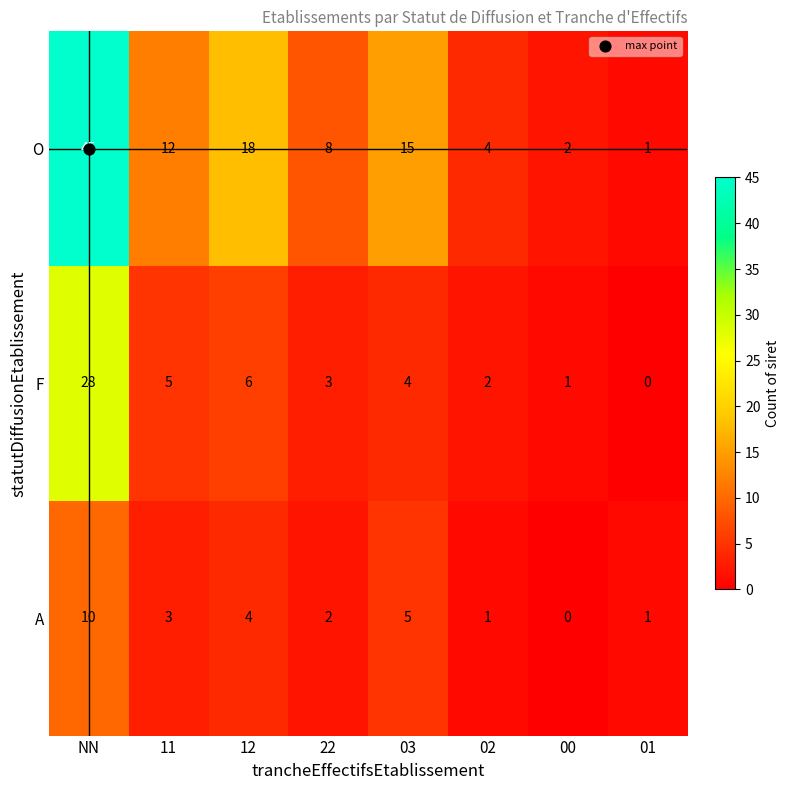

Where does the F series first go above 4?

NN